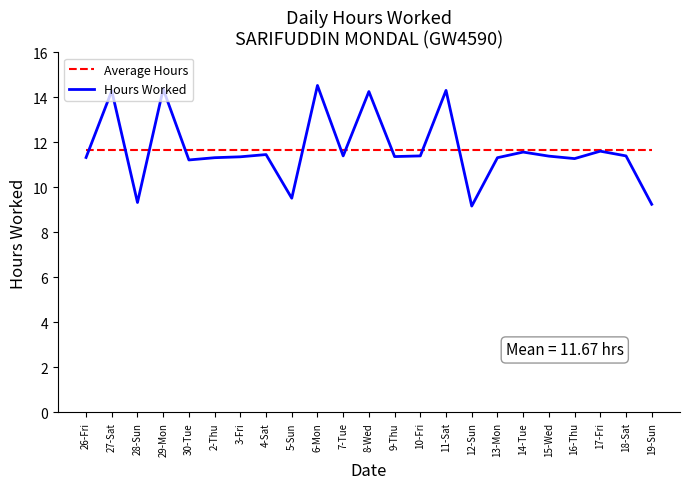

The Hours Worked series shows 6.4 at 15-Wed. True or false?

False